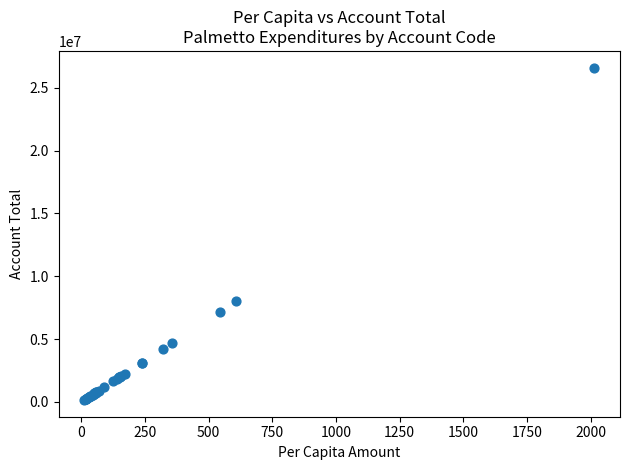

What Y value in the scatter plot is closest to 13380163?

8038358